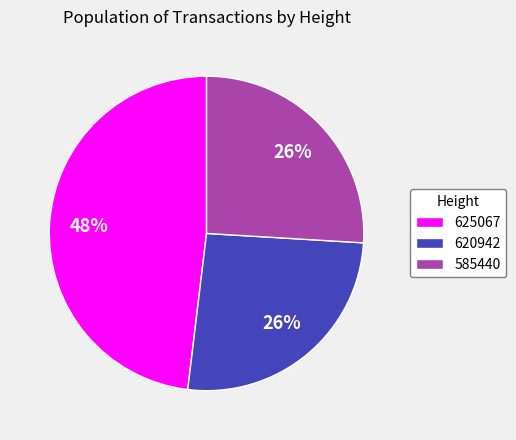

To the nearest percent, what percentage of the pie is 620942?

26%